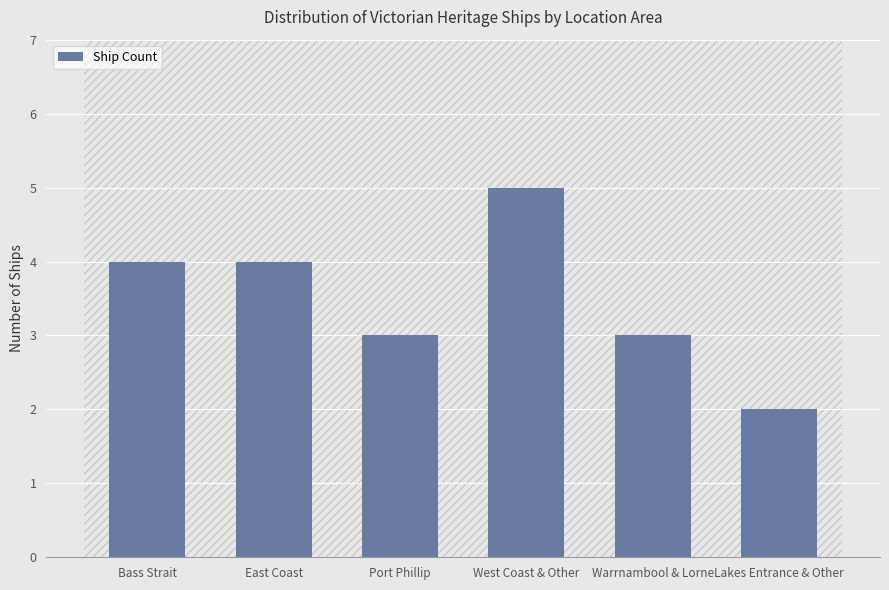

What value does the data have at Bass Strait?

4